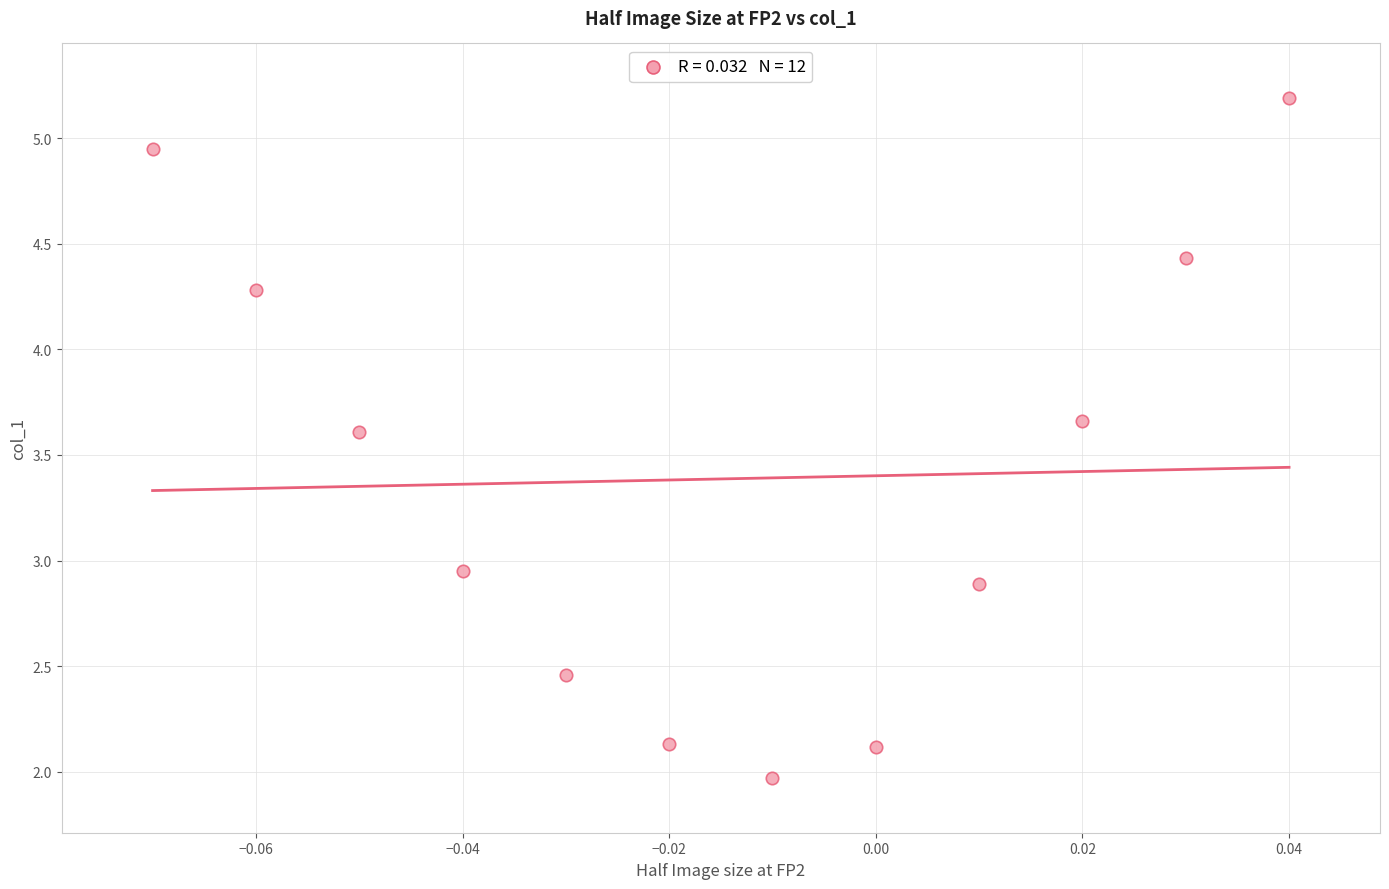

What is the average Y value?

3.4